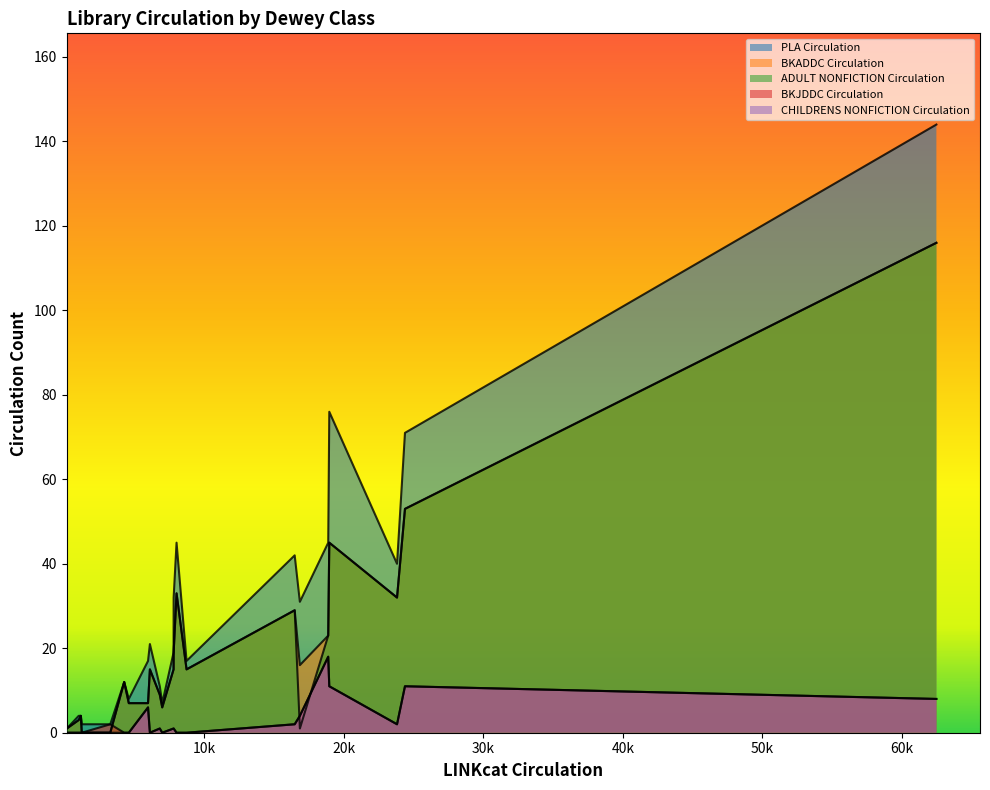

Does the chart display data point markers on the line(s)?

No